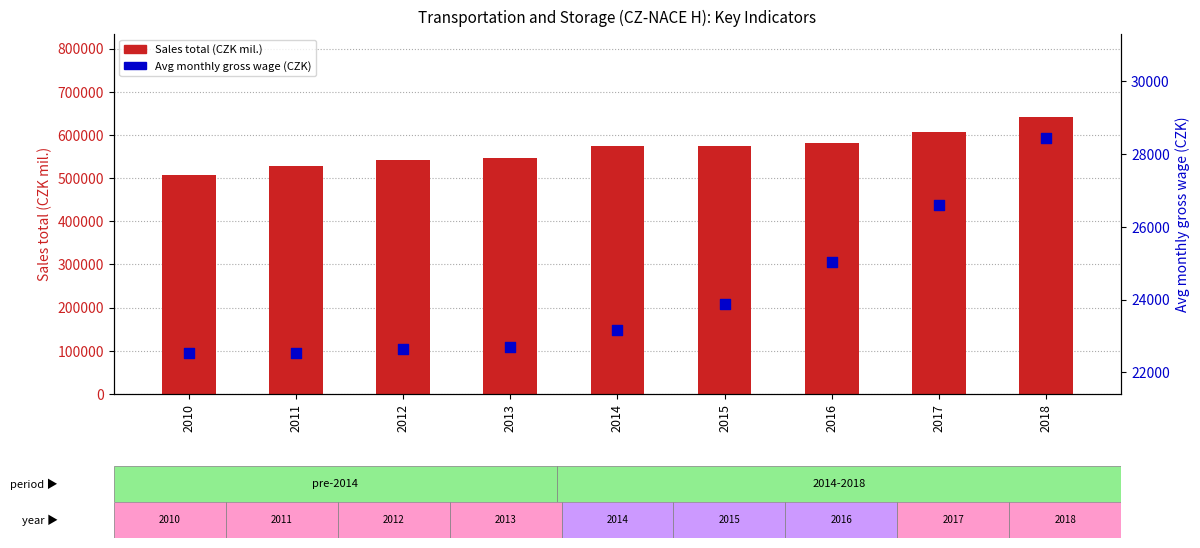

Which series contains the highest Y value?

Sales total (CZK mil.)